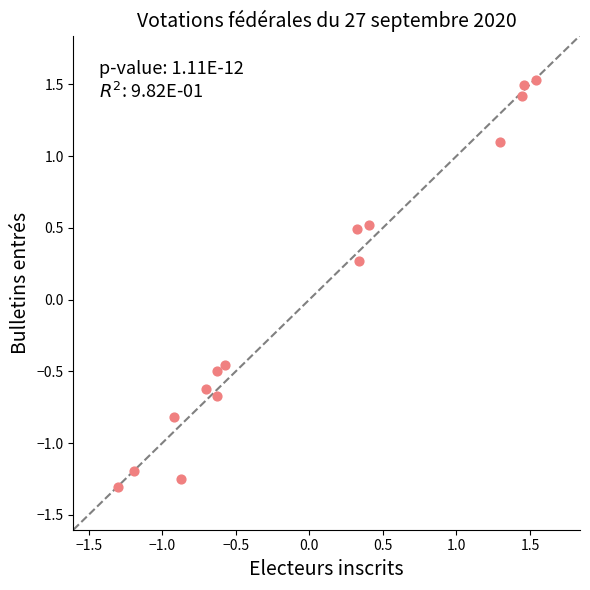

What is the range of X values (max minus min)?

2.8